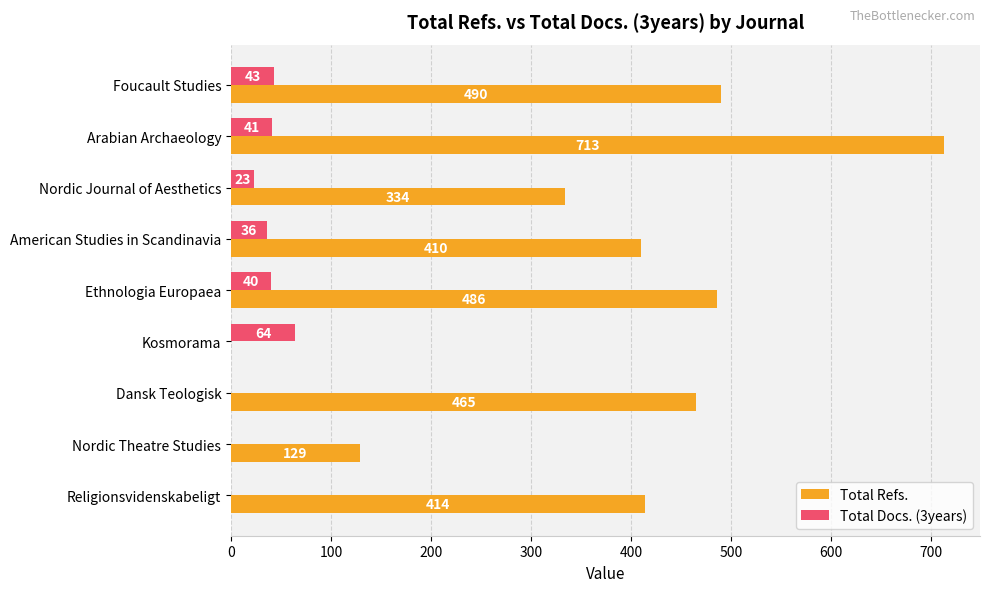

The value of Total Docs. (3years) at Arabian Archaeology is 41. True or false?

True